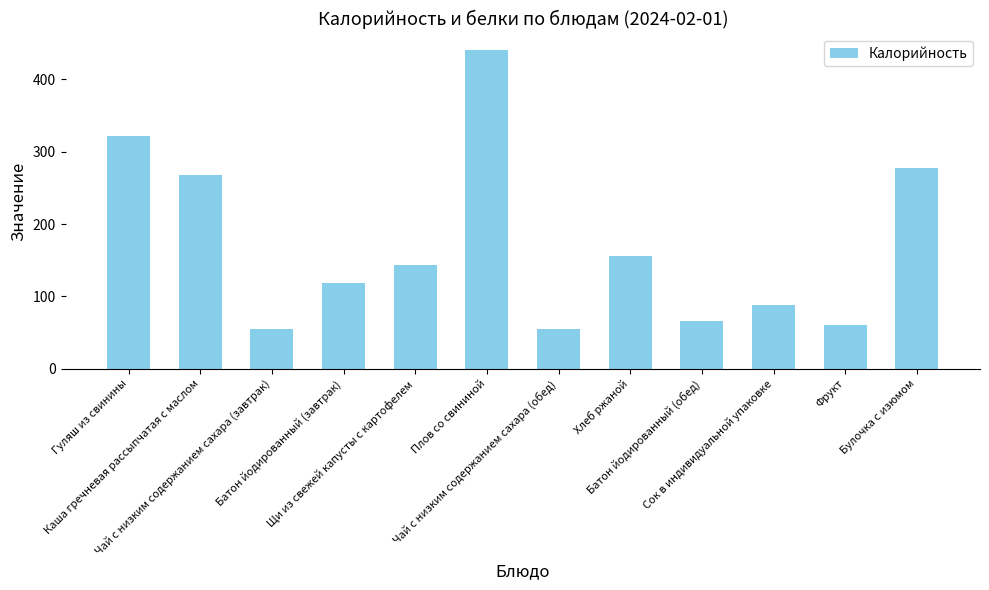

Reading right to left, transcribe all the data shown in this chart.

277.0	61.0	88.0	65.5	155.4	55.0	441.0	143.0	117.9	55.0	268.0	322.0